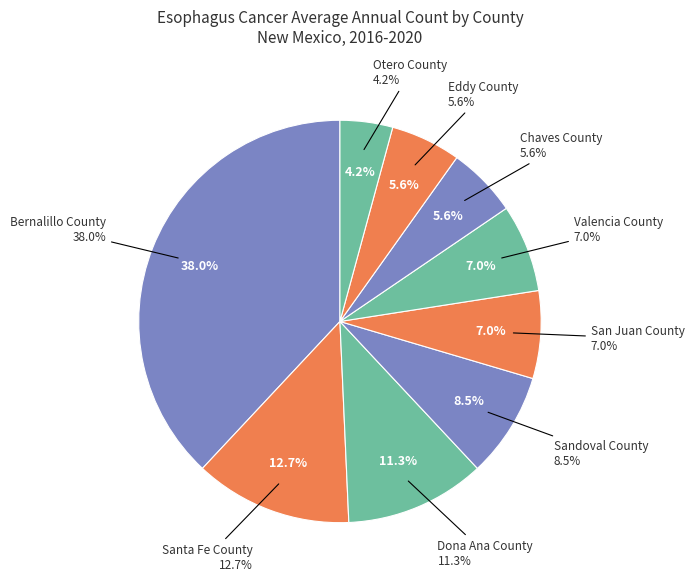

How many slices are in this pie chart?

9